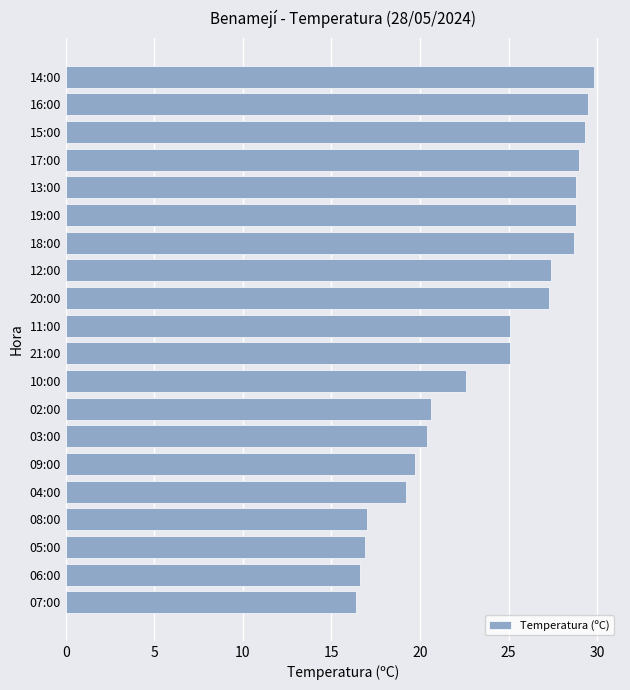

How many data points does each series have?

20